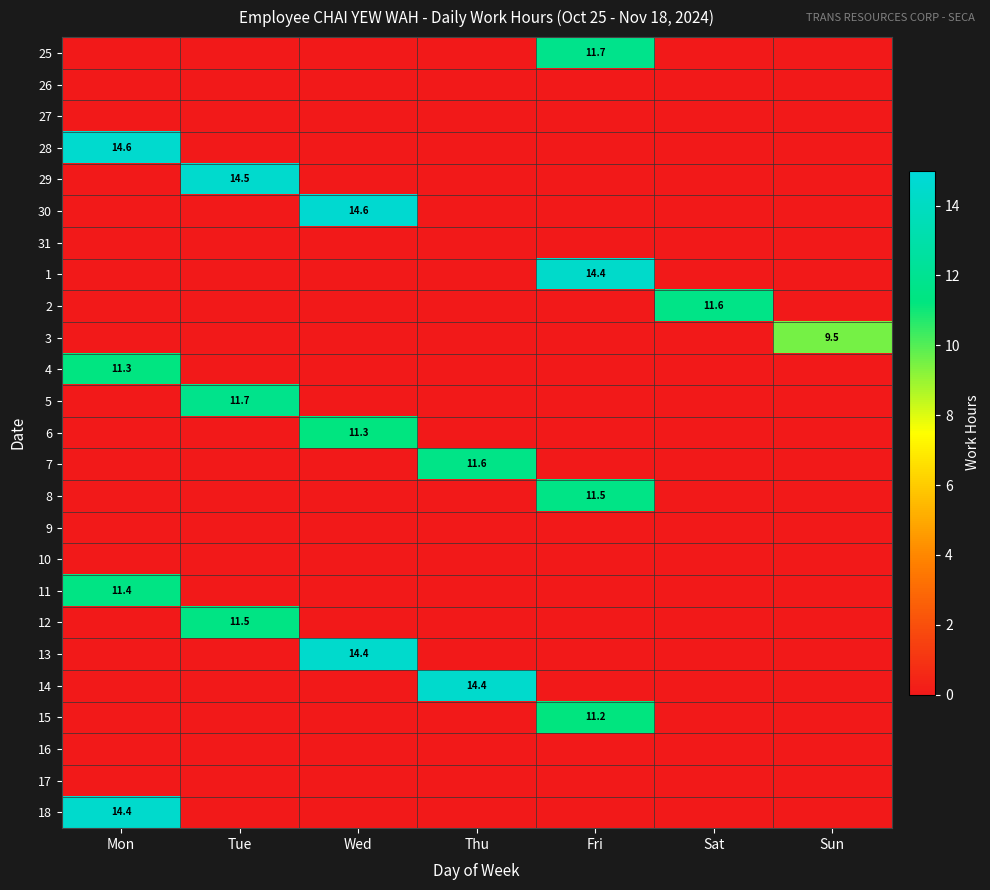

Rank the series at Tue from lowest to highest value.

25, 26, 27, 28, 30, 31, 1, 2, 3, 4, 6, 7, 8, 9, 10, 11, 13, 14, 15, 16, 17, 18, 12, 5, 29